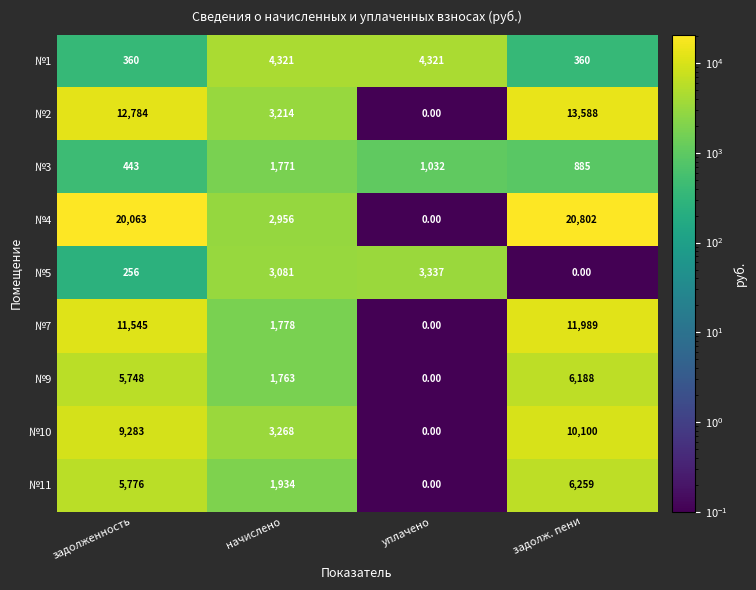

What is the spread (max minus min) of values at задолженность?

19807